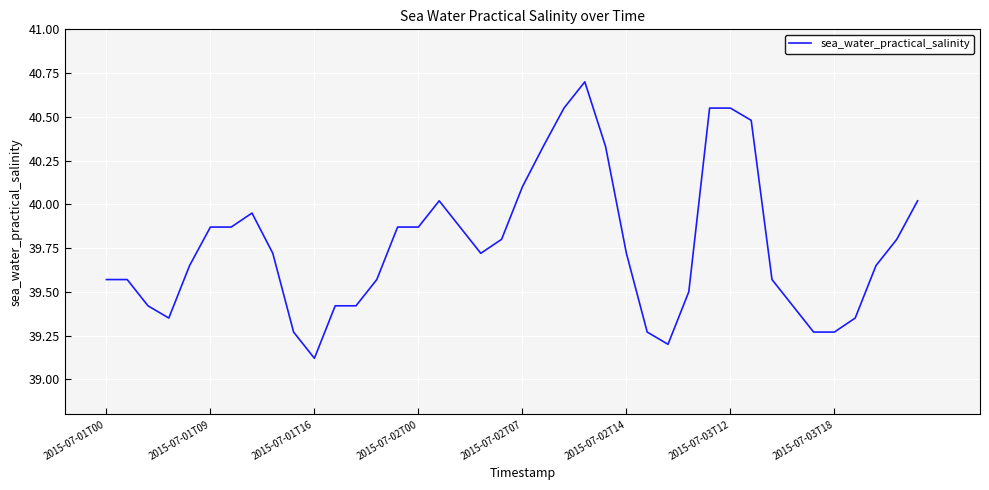

What is the average value?

39.8